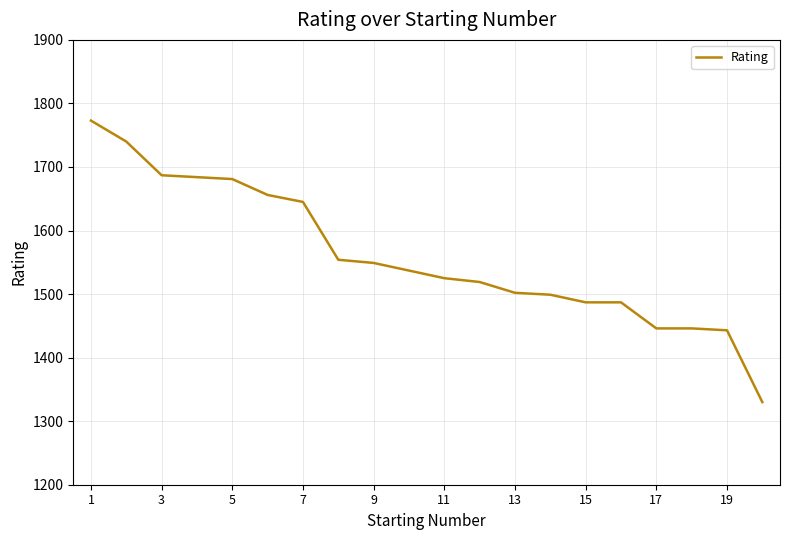

What is the difference between the maximum and minimum values?

443